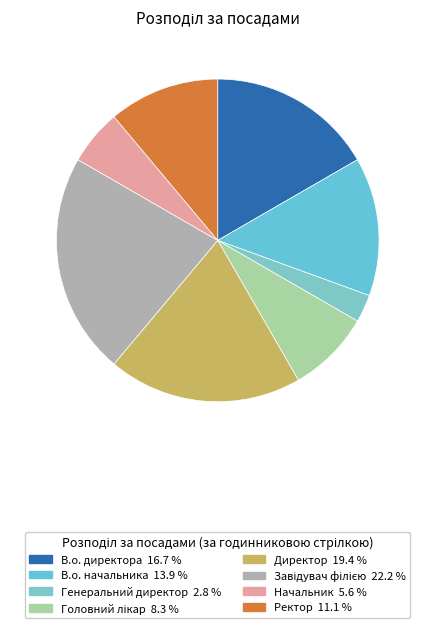

What percentage is the Начальник slice, to the nearest percent?

6%